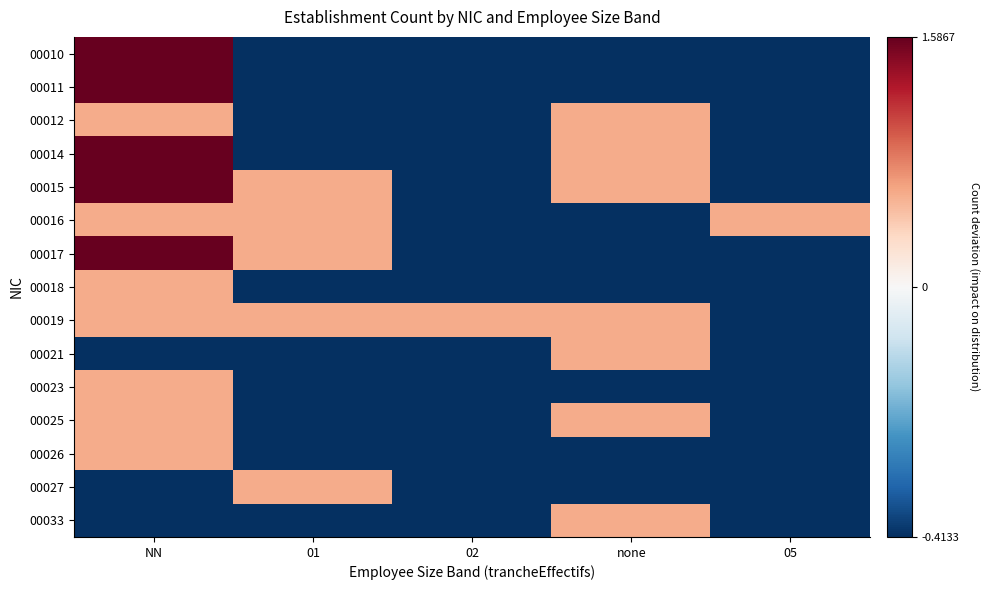

What is the minimum value shown in the chart?

-0.4